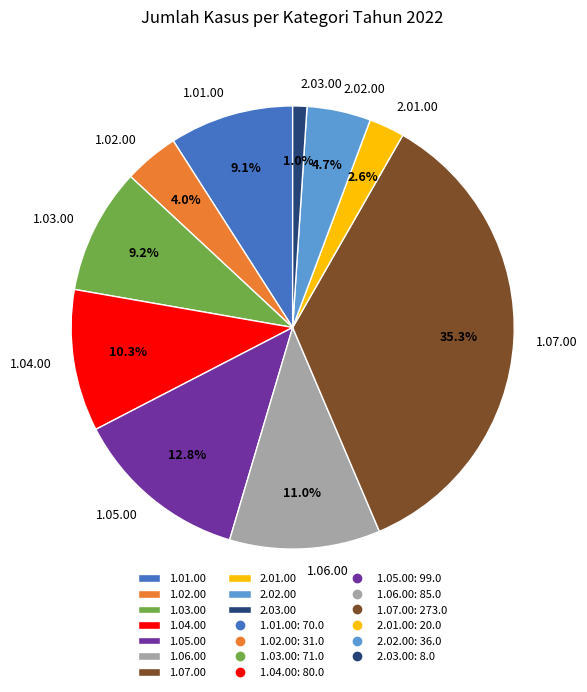

The 1.01.00 slice represents 9% of the pie. True or false?

True